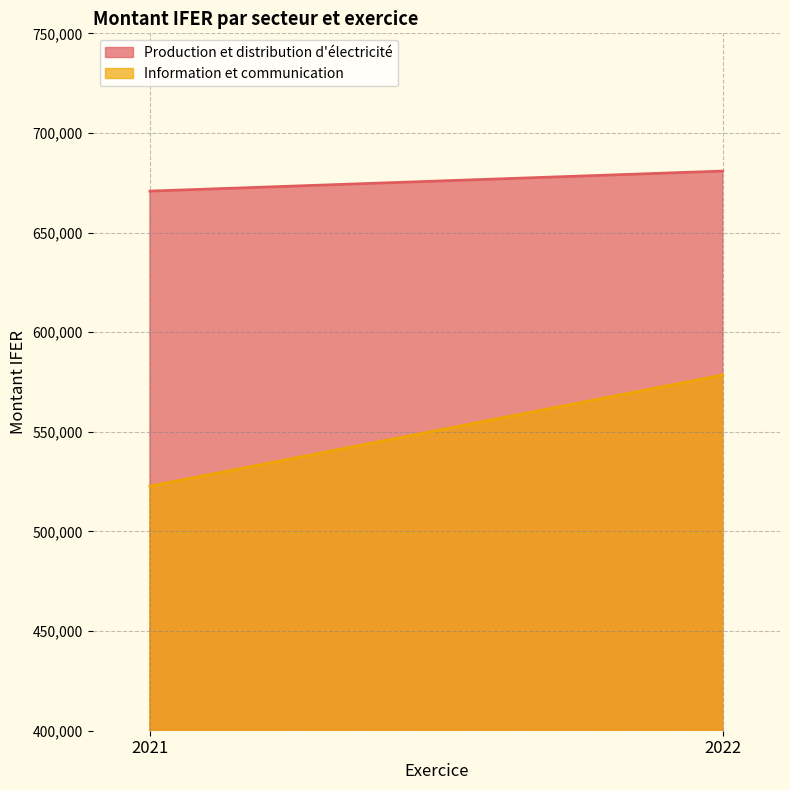

How many lines are shown in the chart?

2